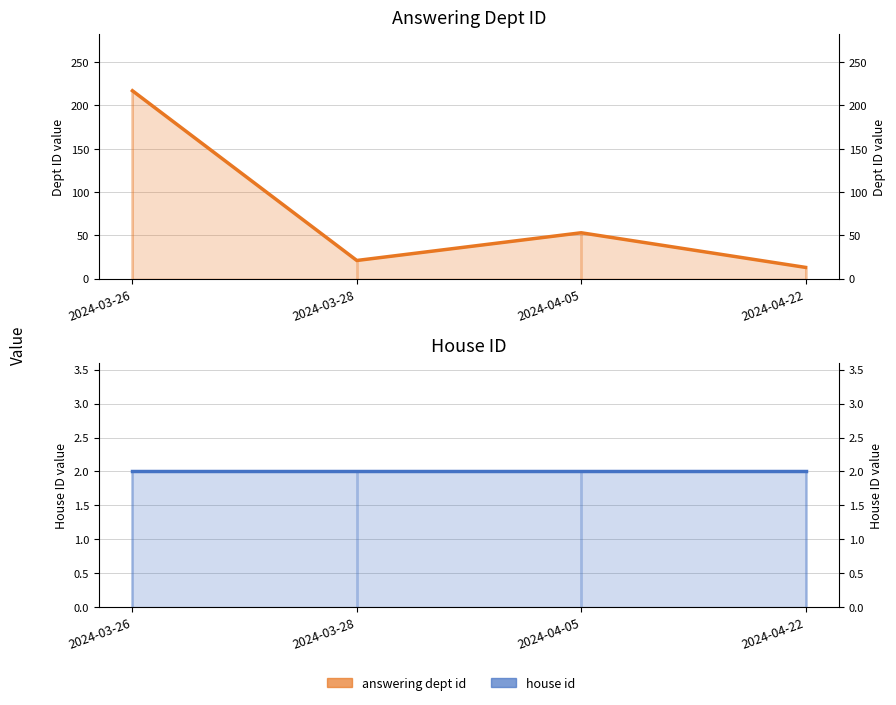

The value of answering dept id at 2024-04-05 is 70. True or false?

False